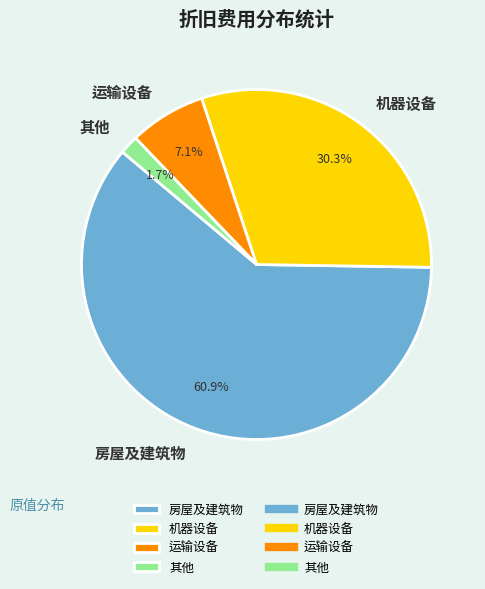

Do 机器设备 and 运输设备 together represent more than half of the pie?

No